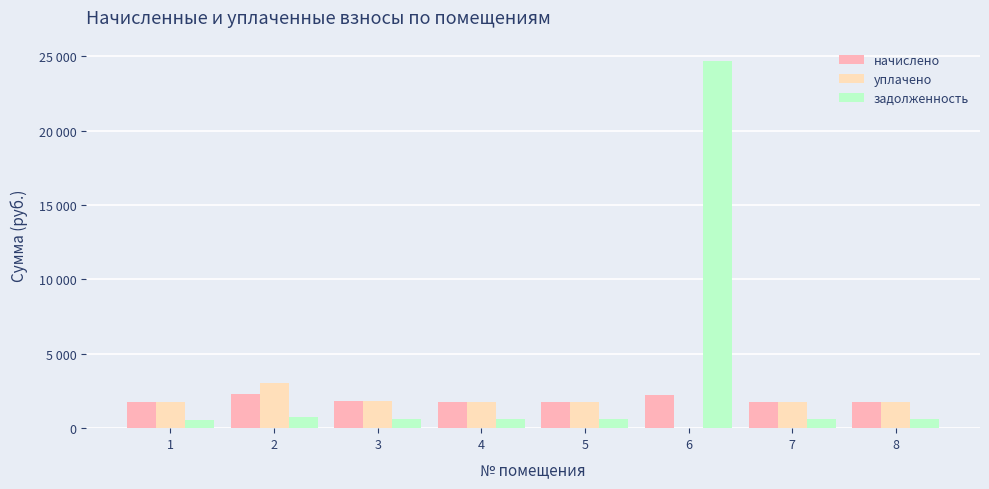

What is the lowest value of the задолженность series?

581.7